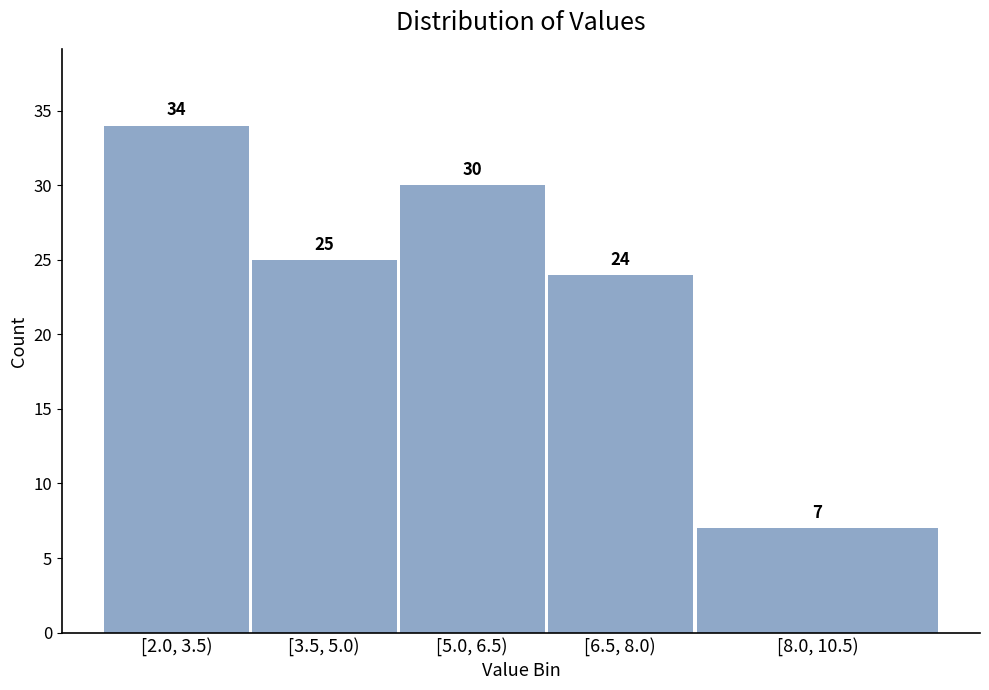

Reading left to right, list all the values displayed in this chart.

34	25	30	24	7